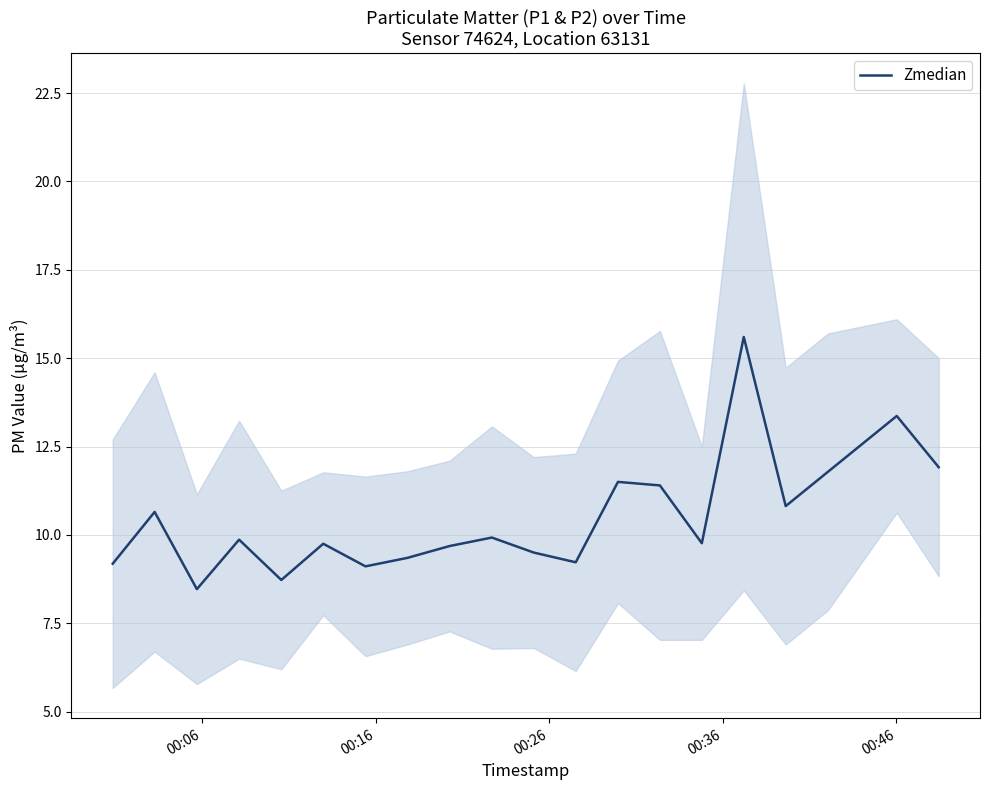

What is the minimum value for Zmedian?

8.5